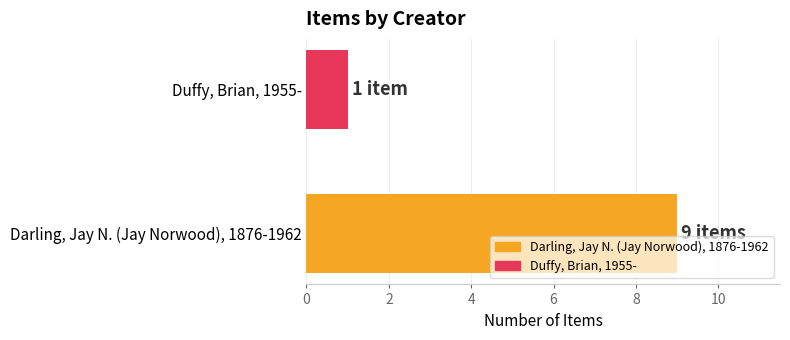

What is the greatest value displayed?

9